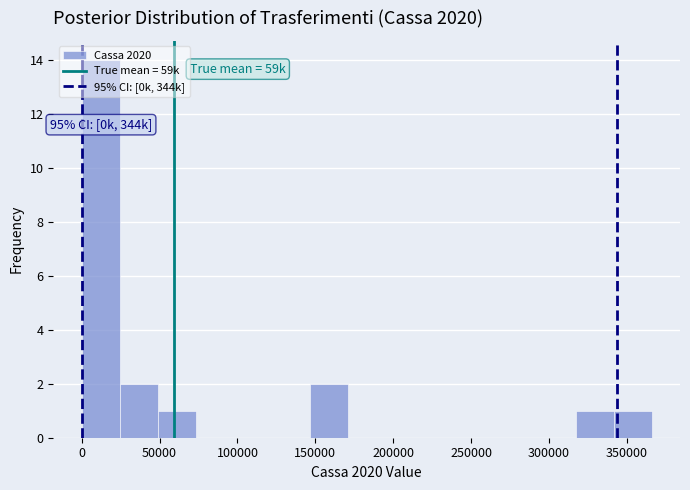

Over which range of the x-axis is the bar tallest?

0 to 25000